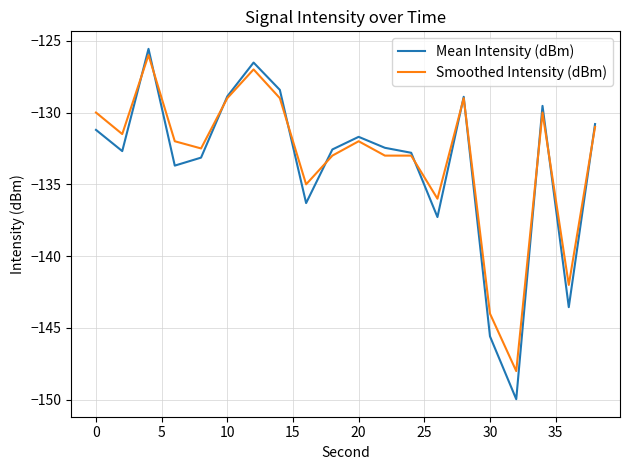

Does the chart display data point markers on the line(s)?

No